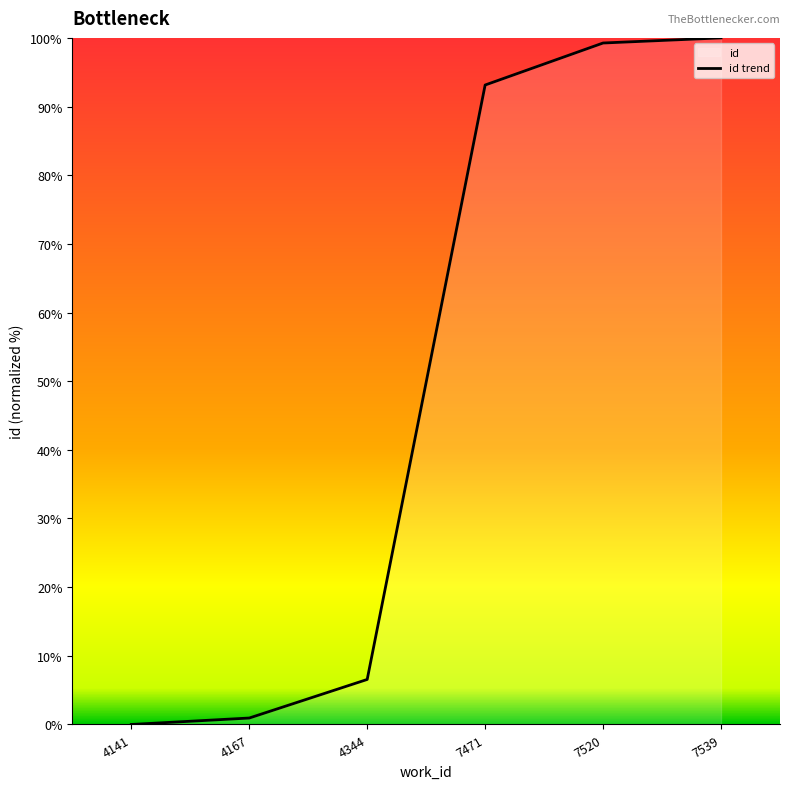

What is the difference between the second highest and minimum values?

99.3